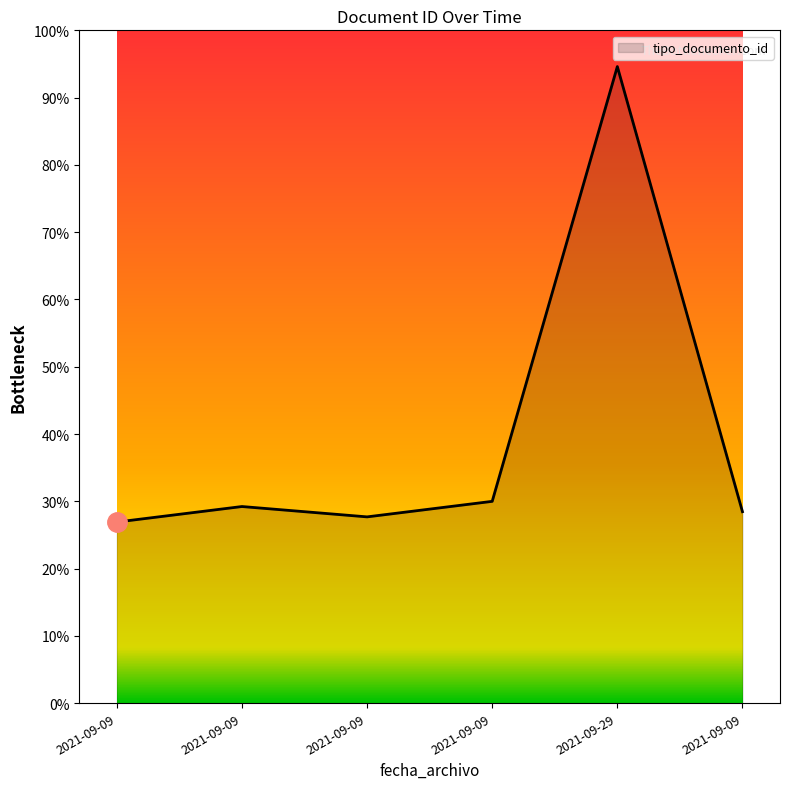

At which label is the value closest to 79?

2021-09-09